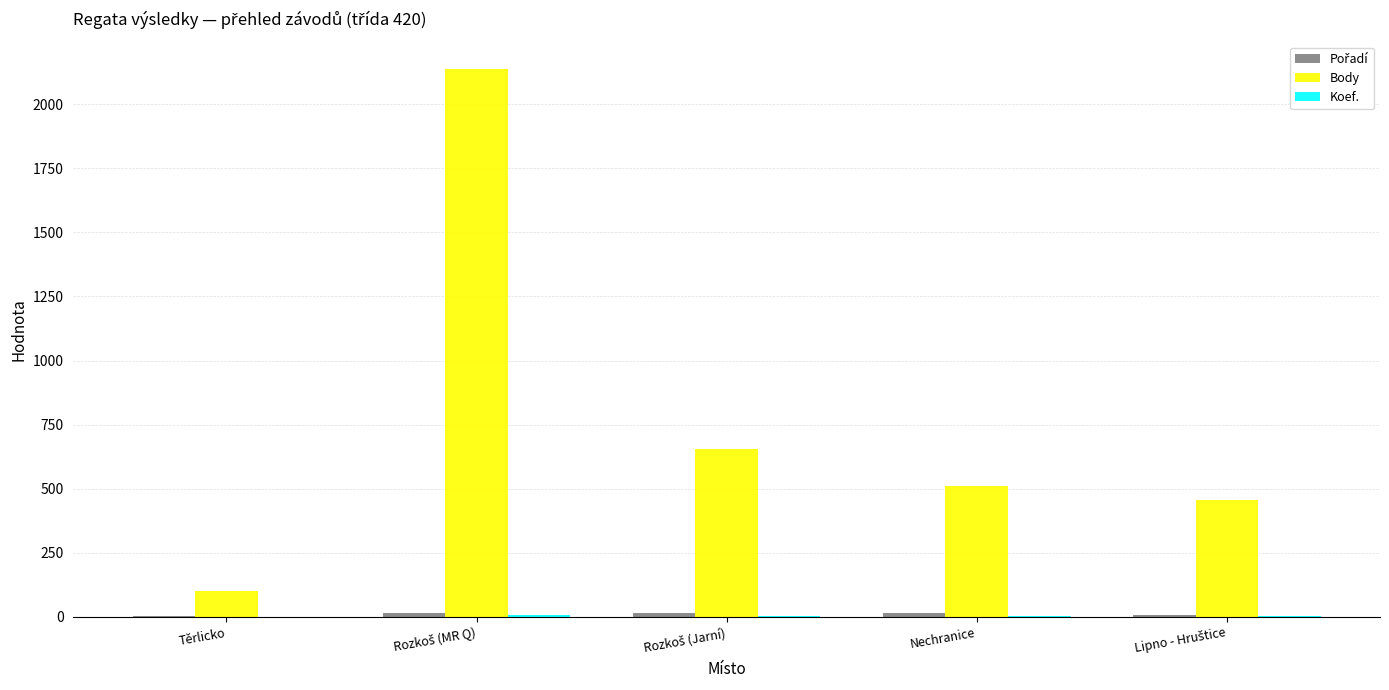

What is the maximum value shown in the chart?

2138